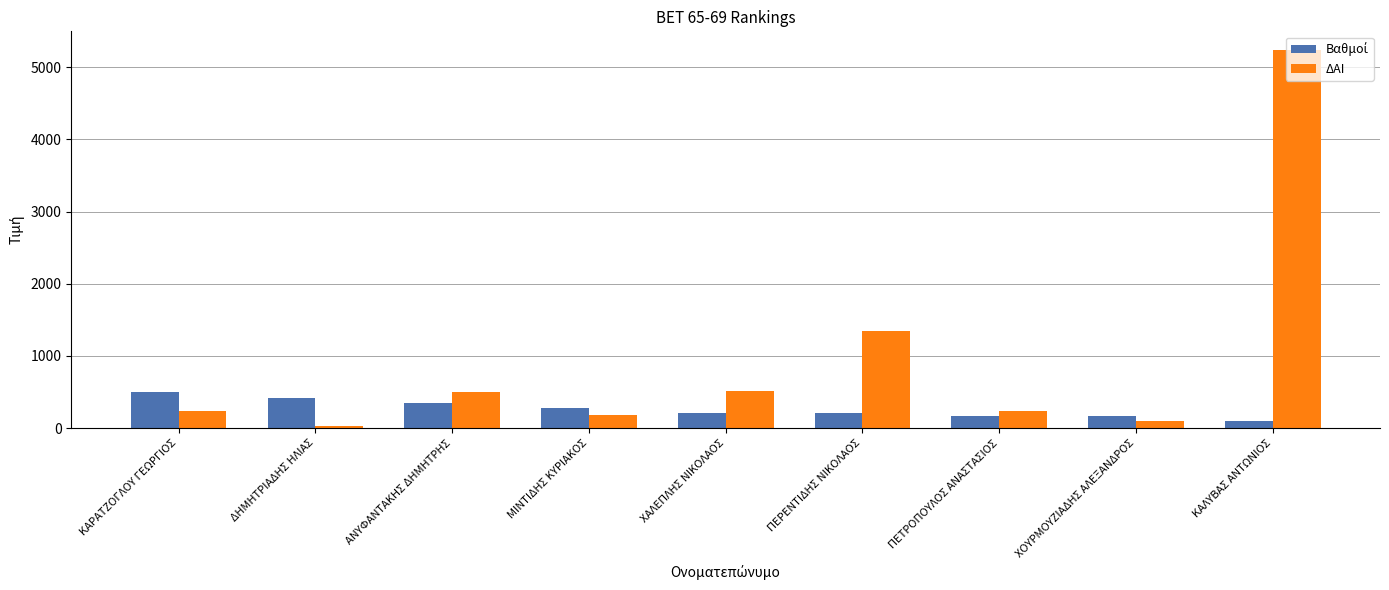

Which series has the widest spread of values?

ΔΑΙ